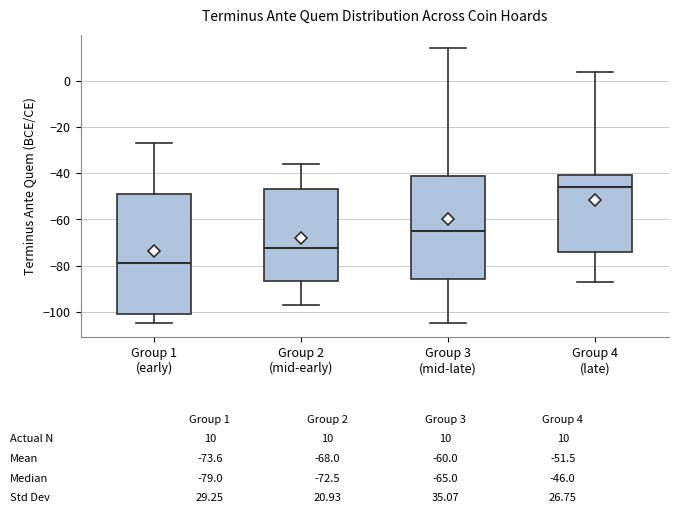

Which box has the lowest median line?

Group 1 (early)